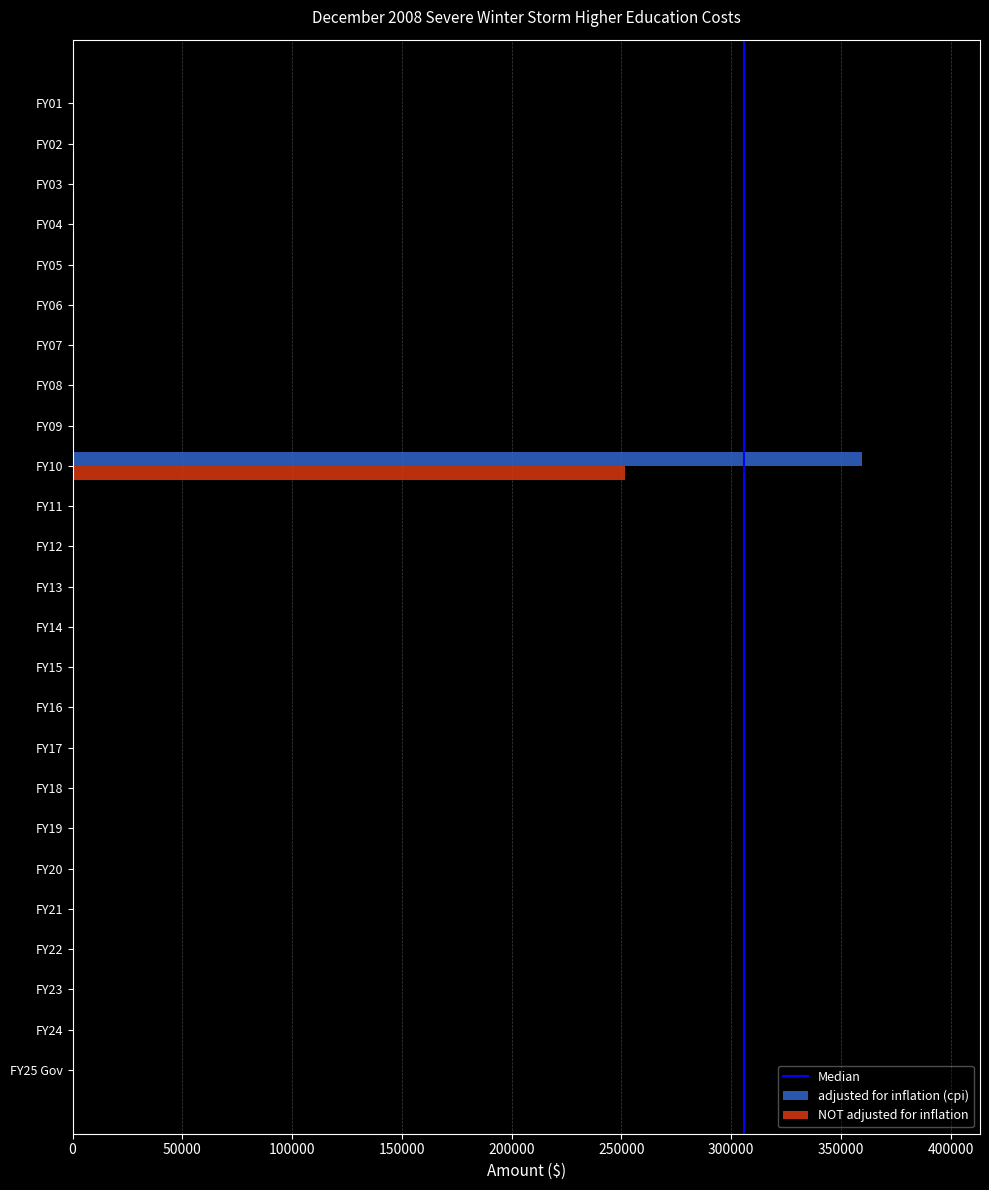

Which category has the highest value across all series?

FY10